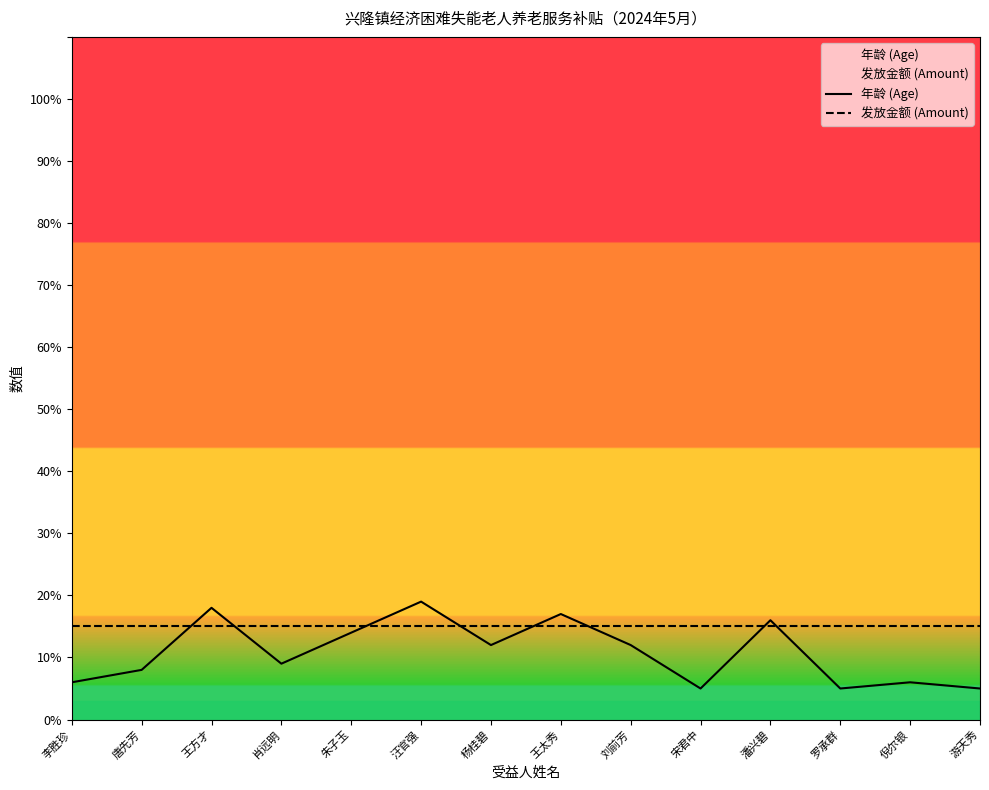

At which category does 年龄 (Age) reach its first local valley?

肖远明